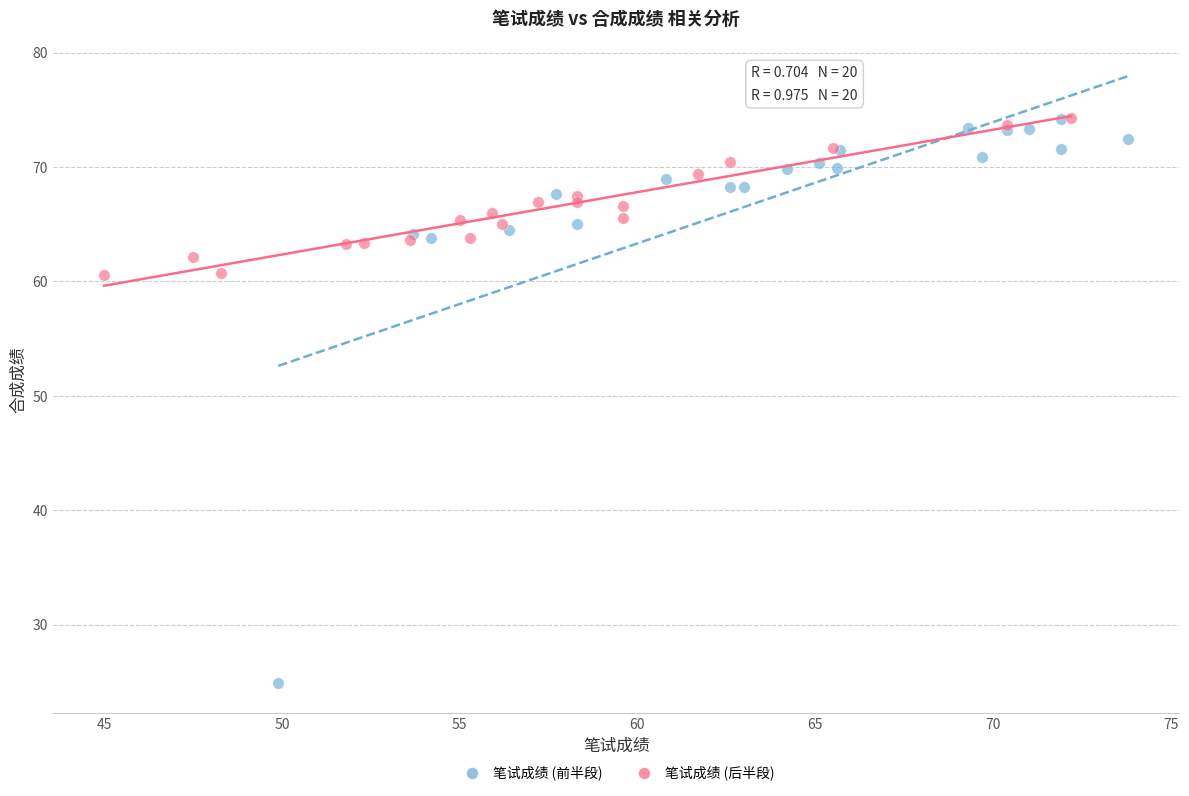

Which series has the widest spread of Y values?

笔试成绩 (前半段)